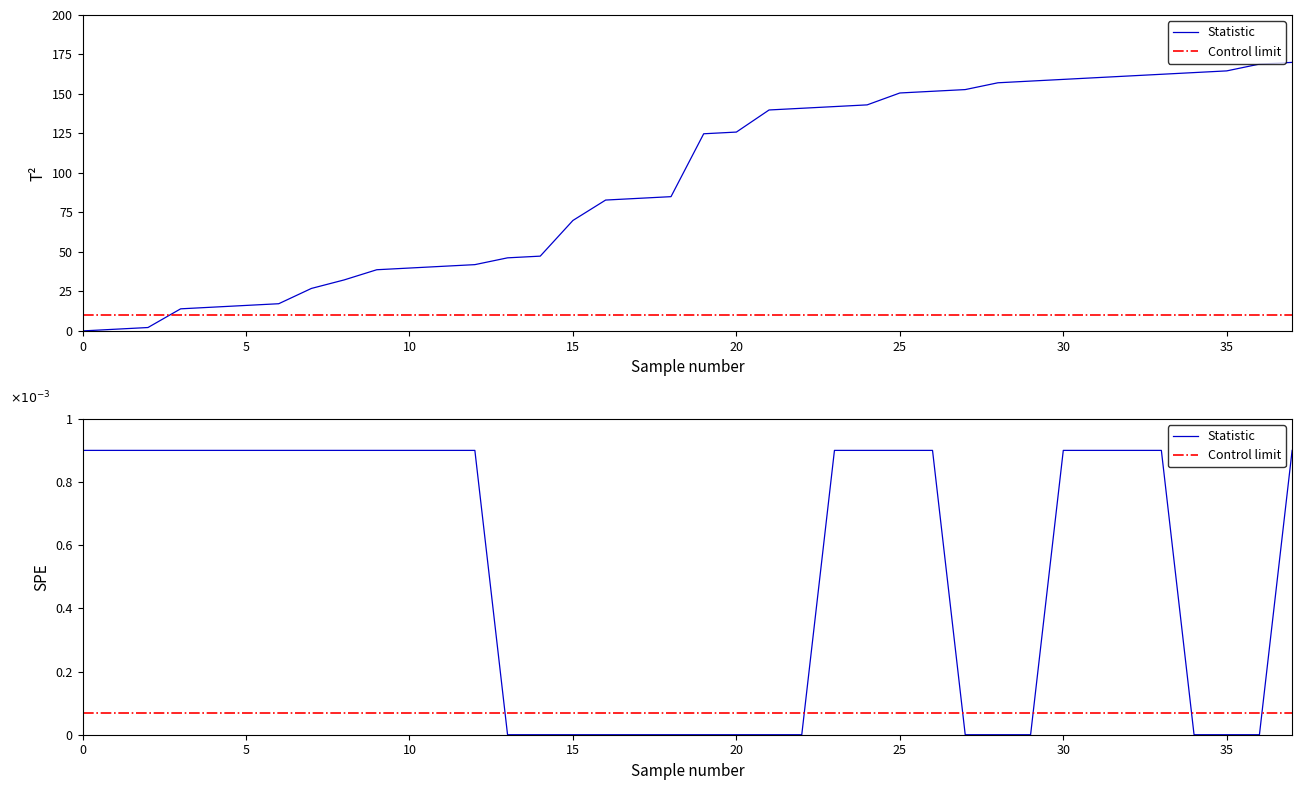

Which series has the widest spread of values?

Statistic (T2)